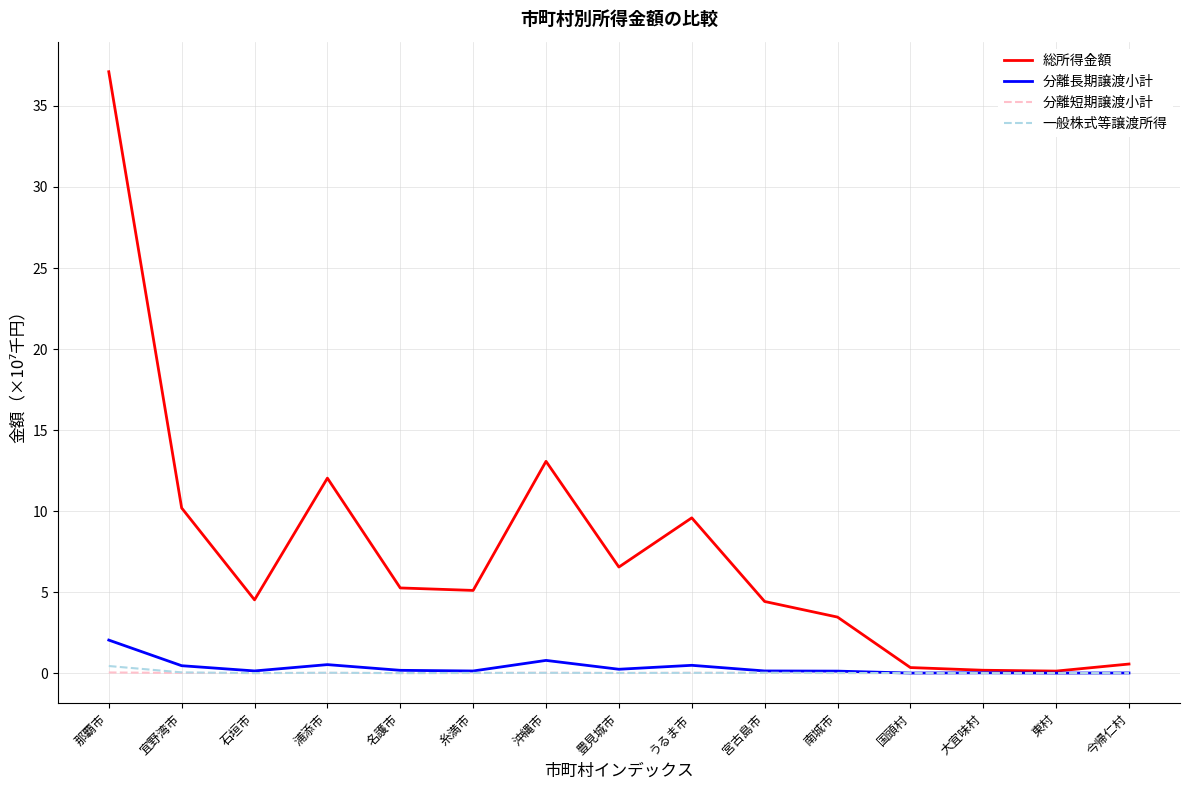

What is the maximum value shown in the chart?

37.1